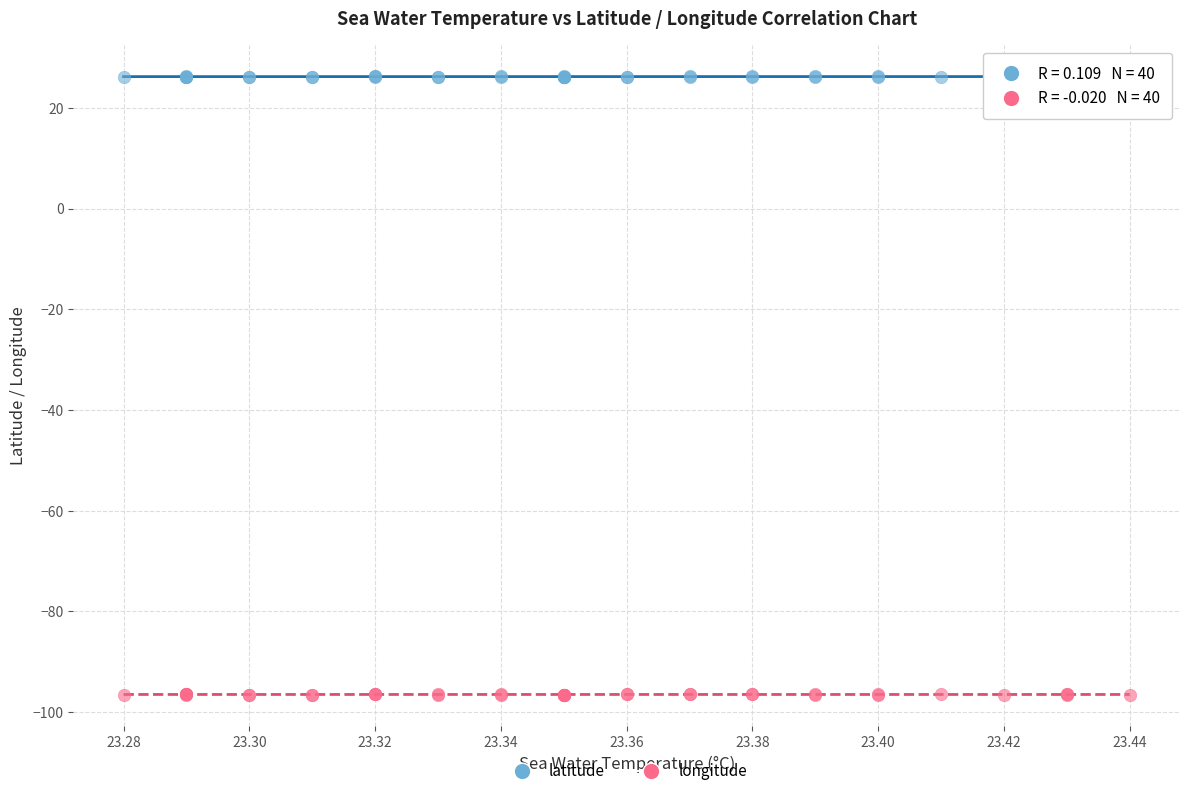

What are all the series names shown in the legend?

latitude, longitude